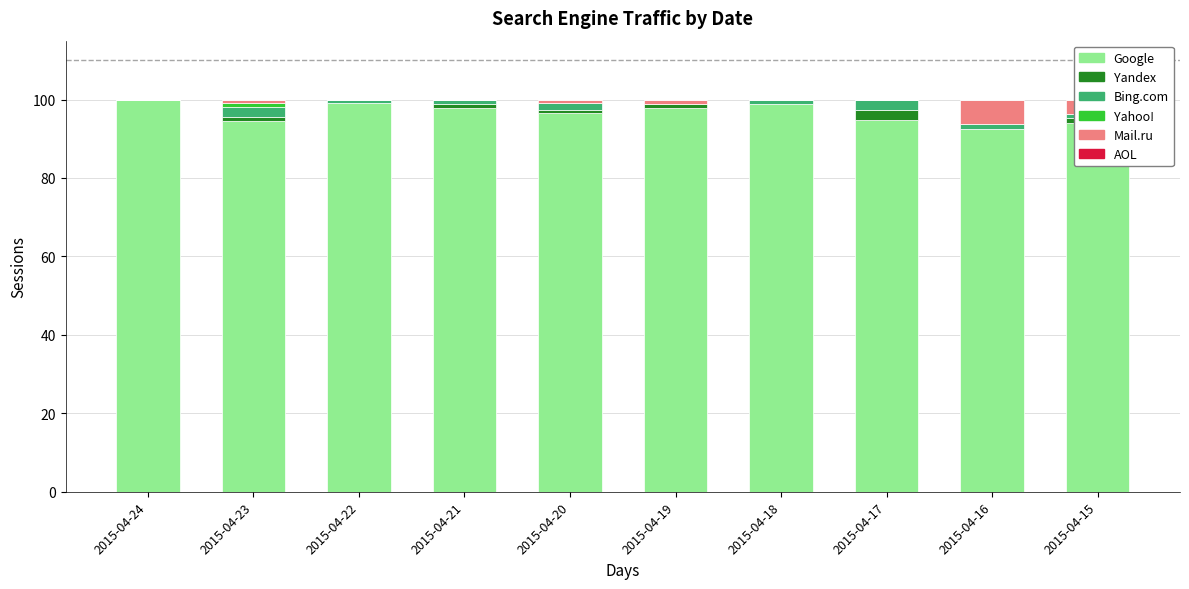

List the series in order of their peak value, lowest first.

AOL, Yahoo!, Yandex, Bing.com, Mail.ru, Google